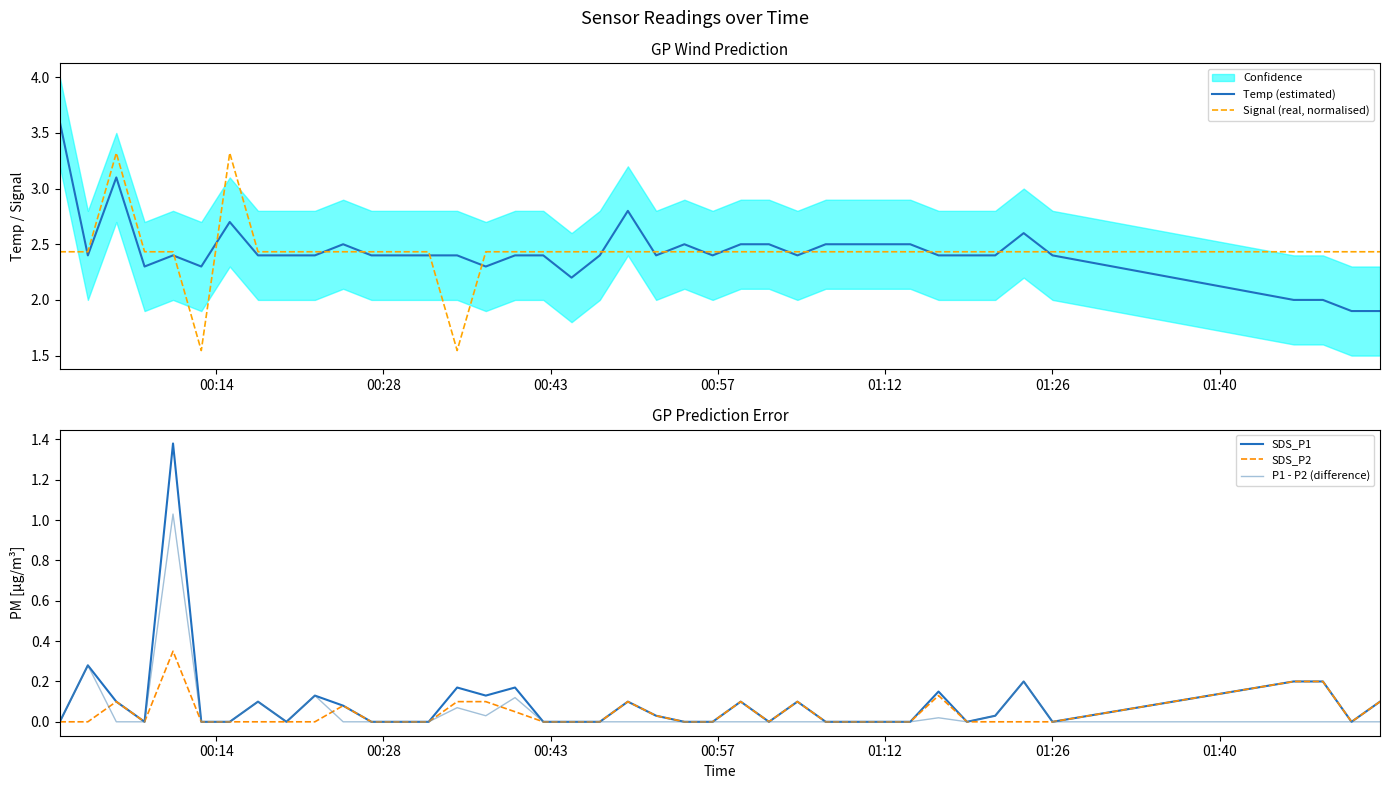

True or false: Temp (estimated) and SDS_P2 intersect in this chart.

False